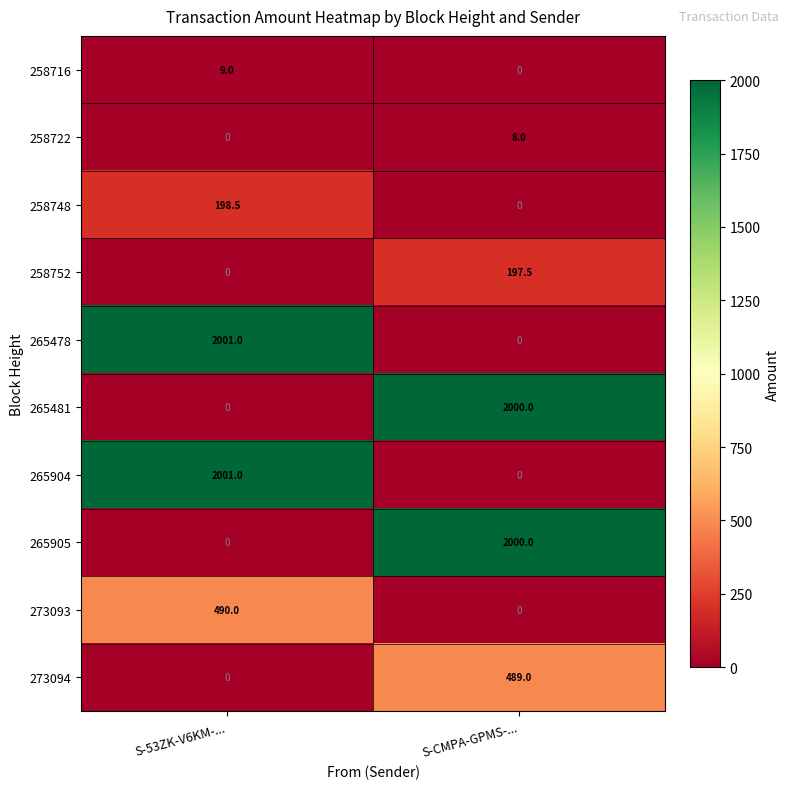

The value of 258752 at S-CMPA-GPMS-... is 47.8. True or false?

False